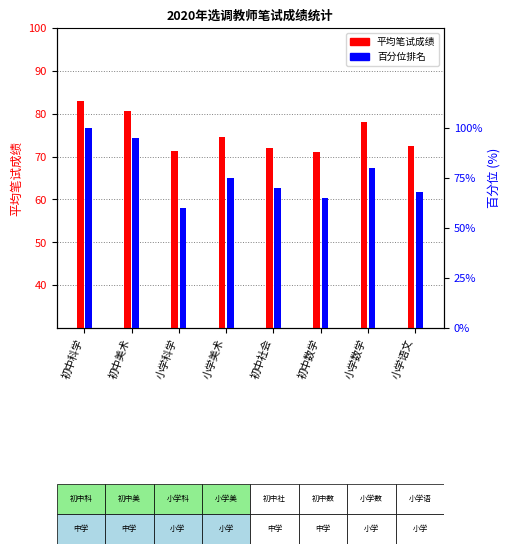

What is the greatest value displayed?

100.0